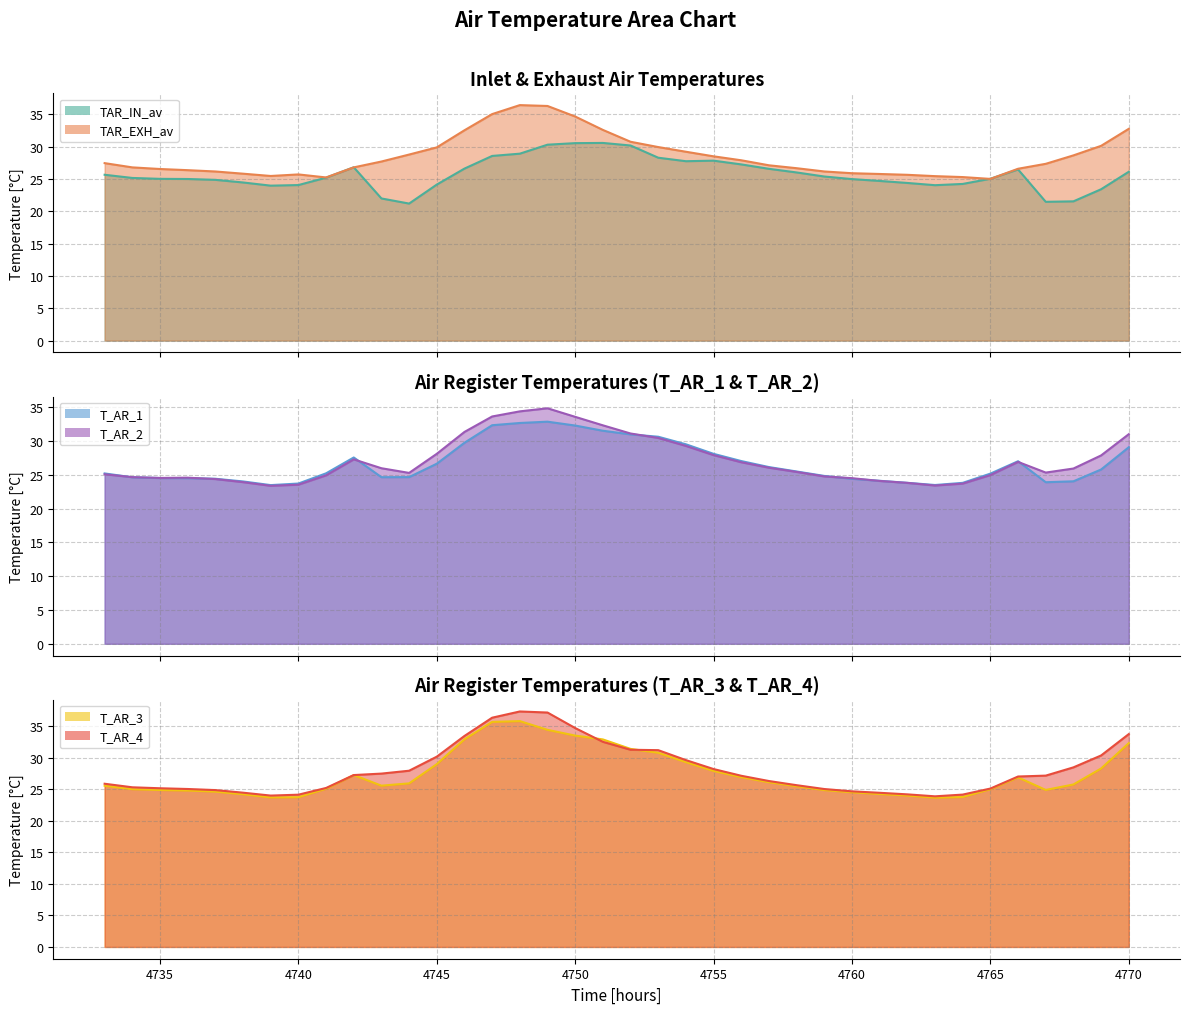

How many data points in TAR_EXH_av are less than 27?

18